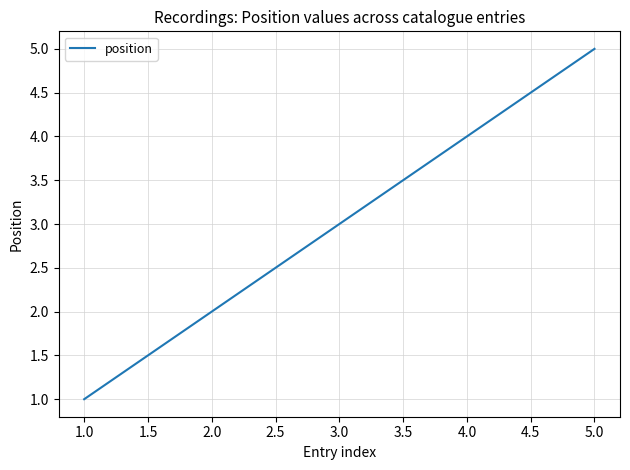

What is the sum of all values?

15